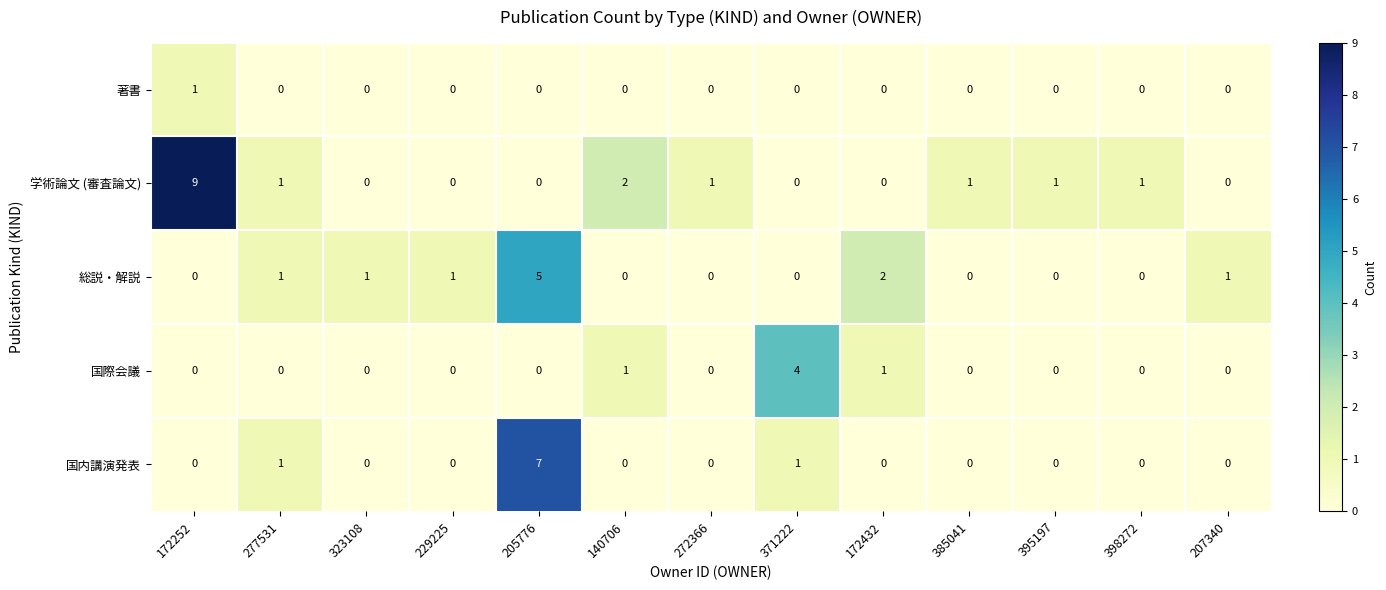

Rank the series by their maximum value, from lowest to highest.

著書, 国際会議, 総説・解説, 国内講演発表, 学術論文 (審査論文)